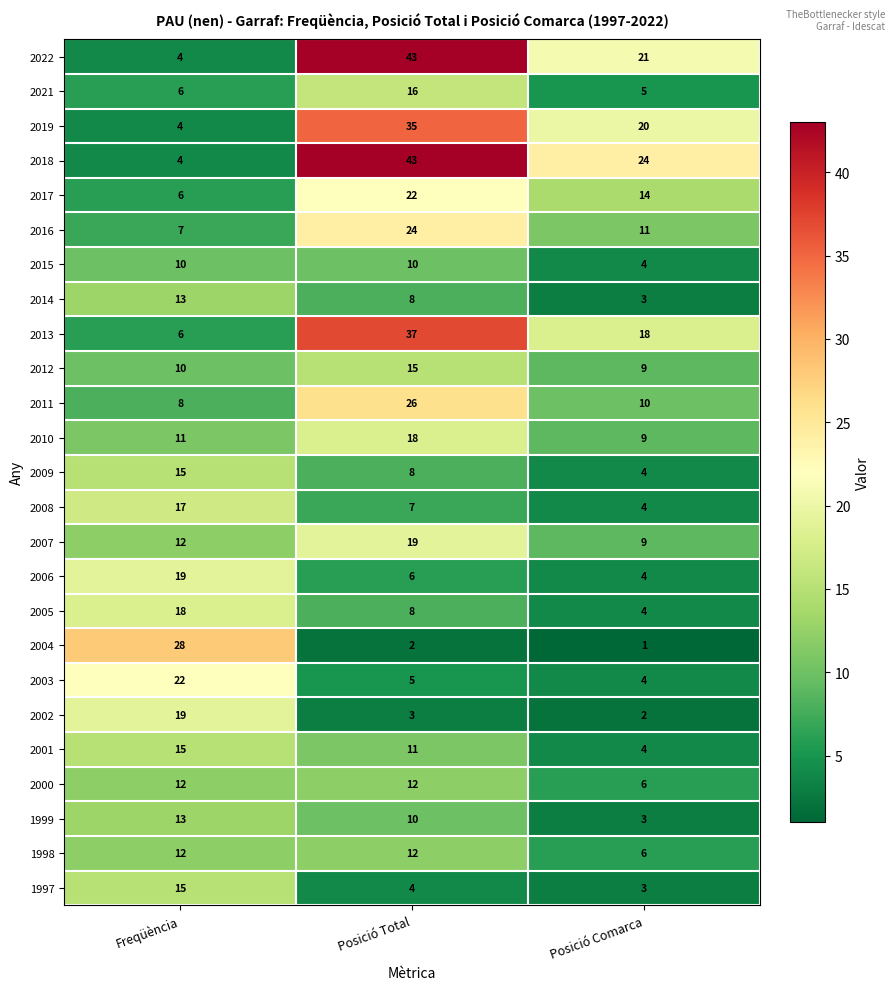

At which category is the sum across all series the highest?

Posició Total